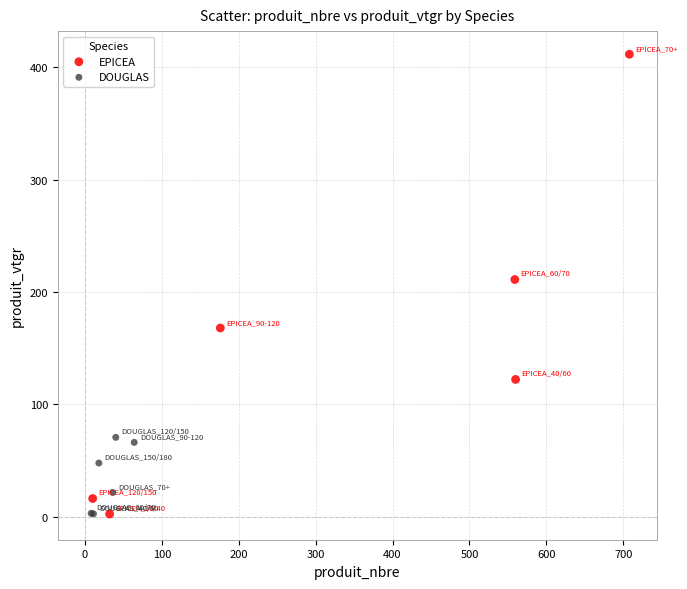

Which series contains the highest Y value?

EPICEA